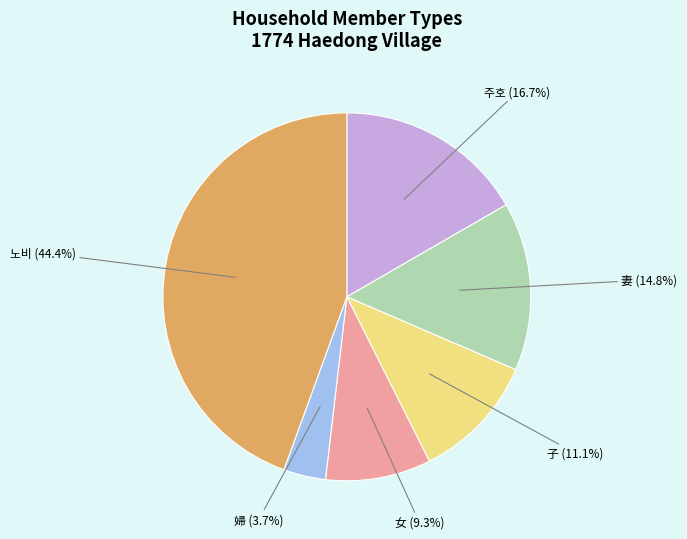

Rank the categories by value from lowest to highest.

婦, 女, 子, 妻, 주호, 노비